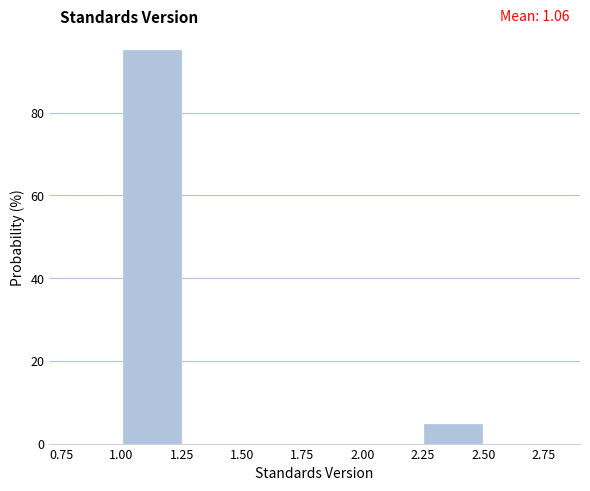

Which range on the x-axis has the tallest bar?

1.00 to 1.25